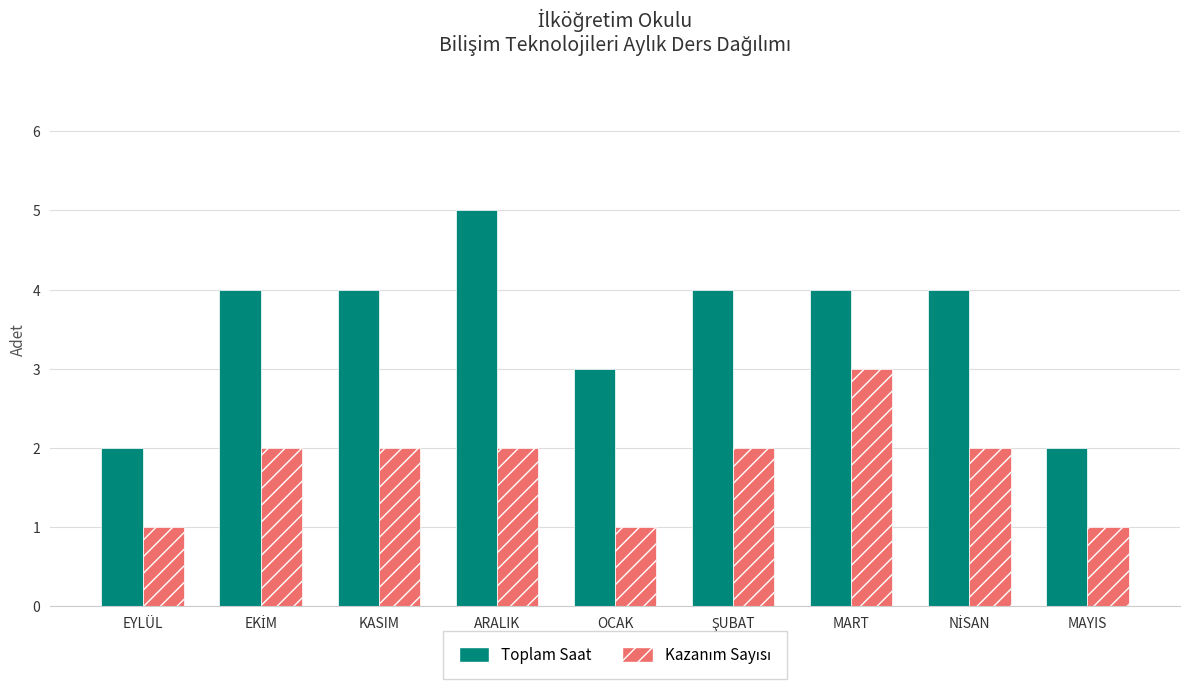

Between KASIM and ARALIK, which series saw the biggest shift?

Toplam Saat